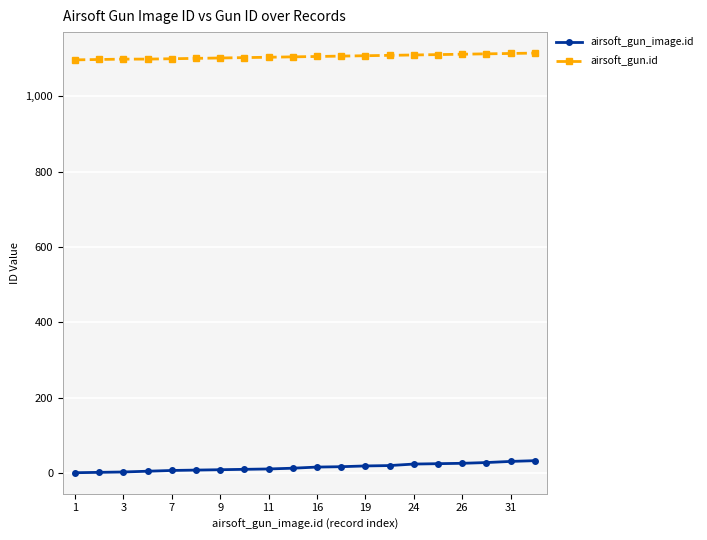

What is the sum of all airsoft_gun.id values?

22113